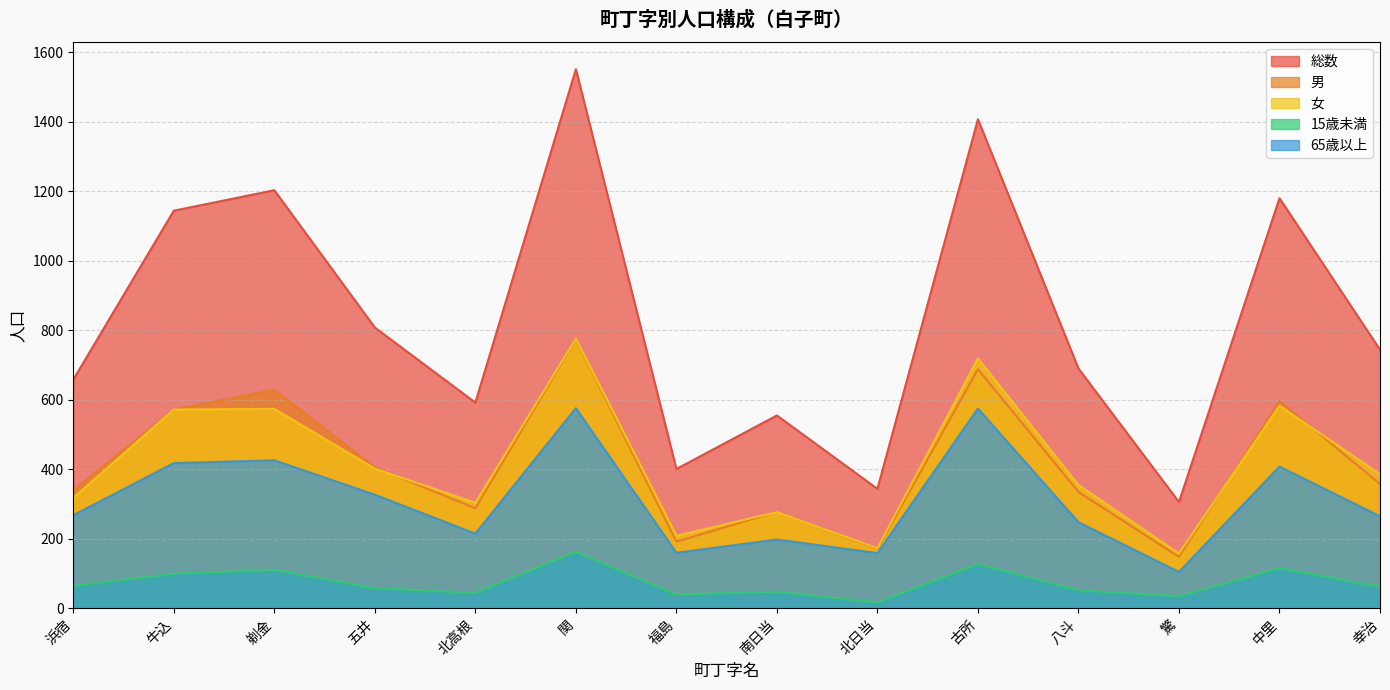

True or false: 65歳以上 has a value of 280 at 北高根.

False